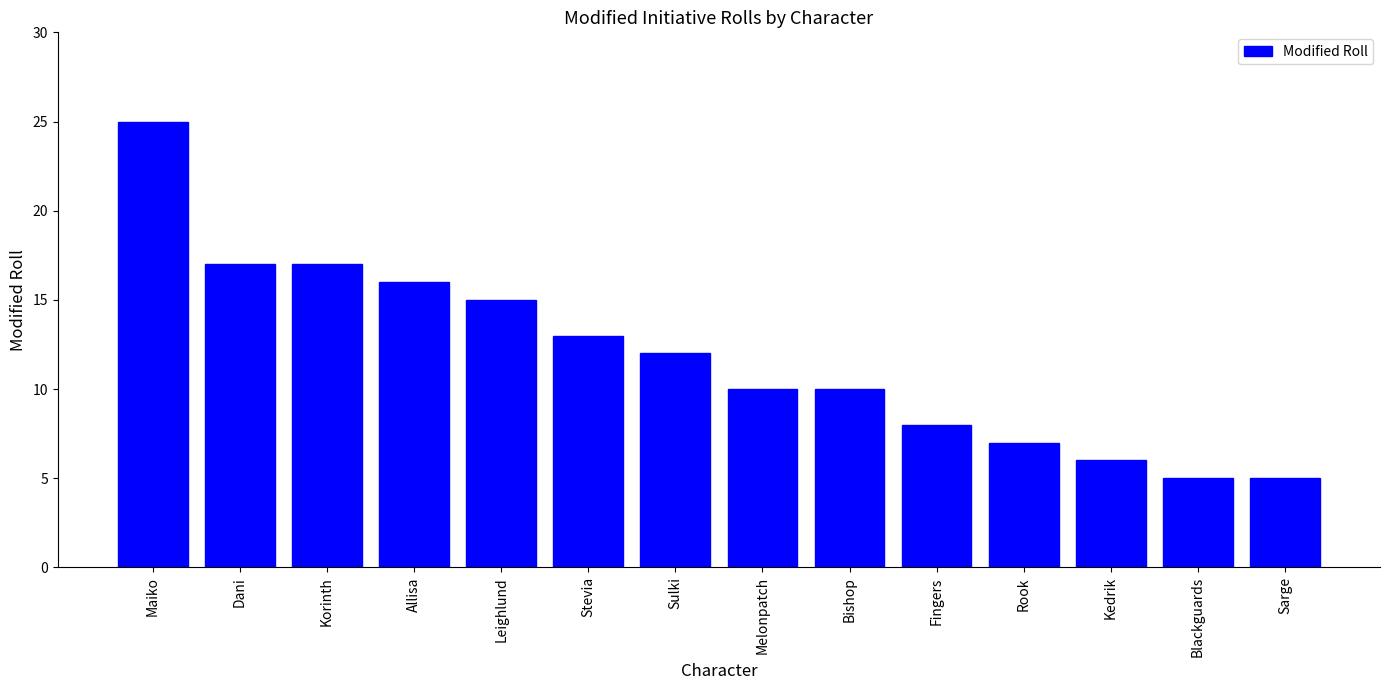

Reading right to left, what are all the values shown in this chart?

5	5	6	7	8	10	10	12	13	15	16	17	17	25